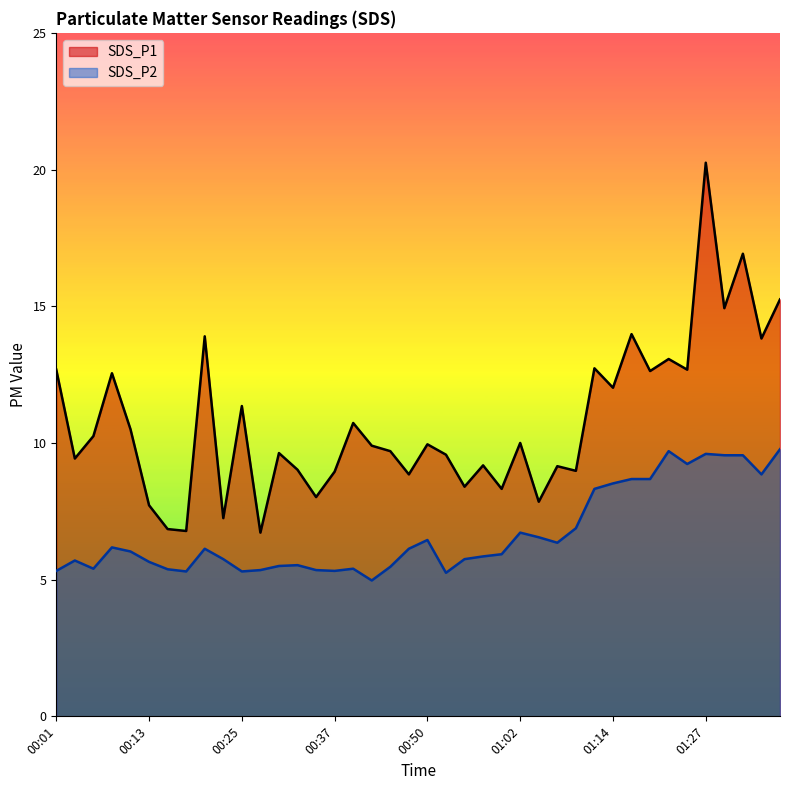

How many lines are shown in the chart?

2